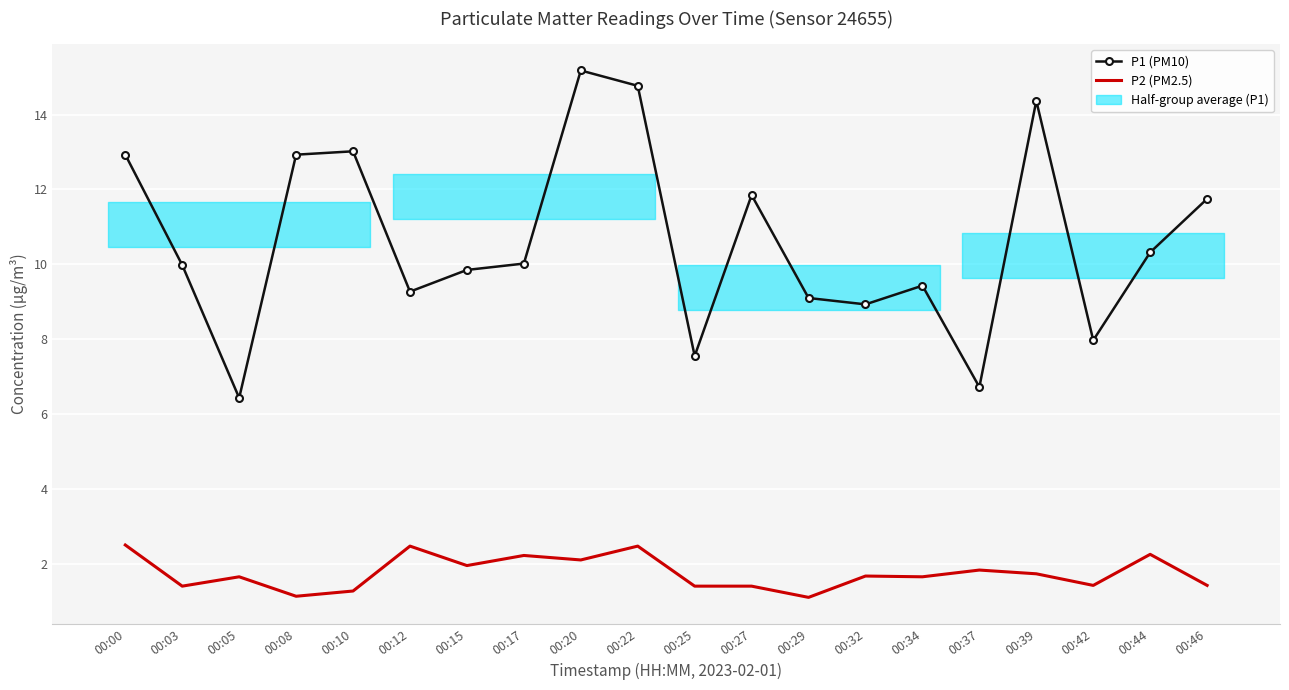

In P1 (PM10), how many points are higher than both neighbors (excluding endpoints)?

5